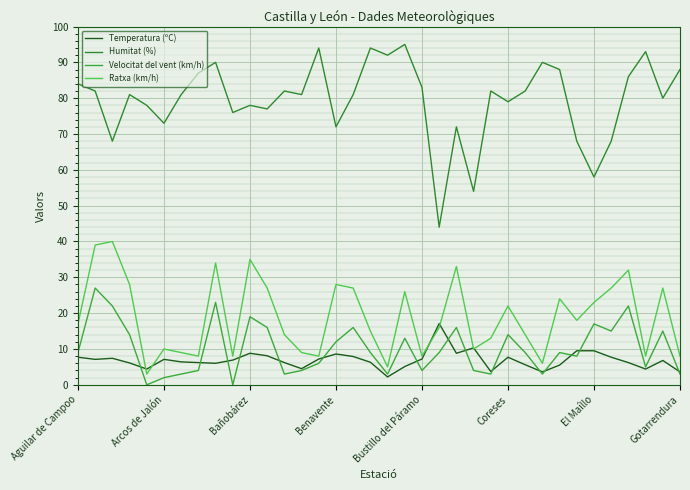

What is the difference between the maximum and second lowest values in the Velocitat del vent (km/h) series?

27.0